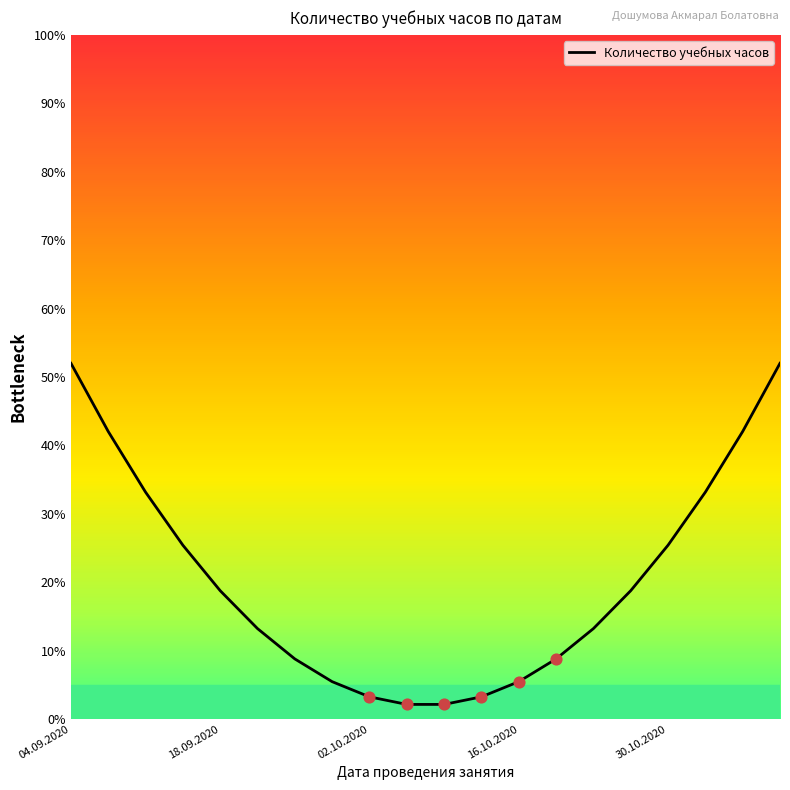

What is the ratio of the value at 14 to the value at 9?

6.2